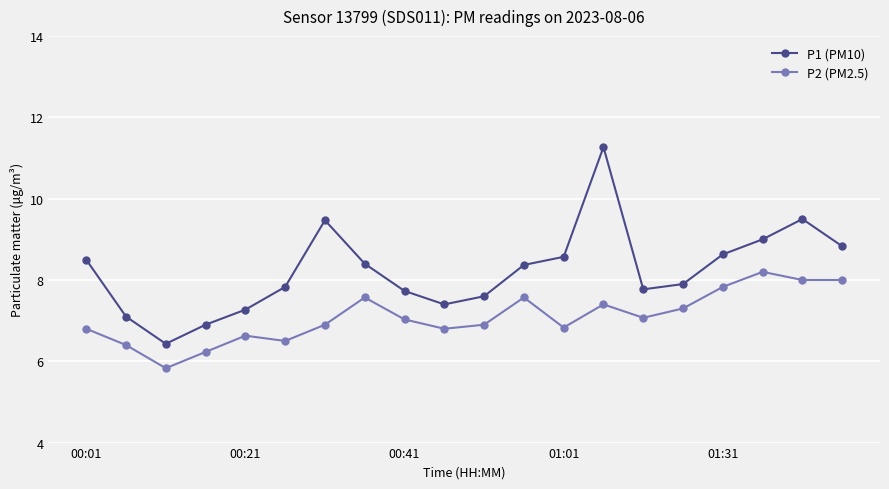

What is the maximum value shown in the chart?

11.3